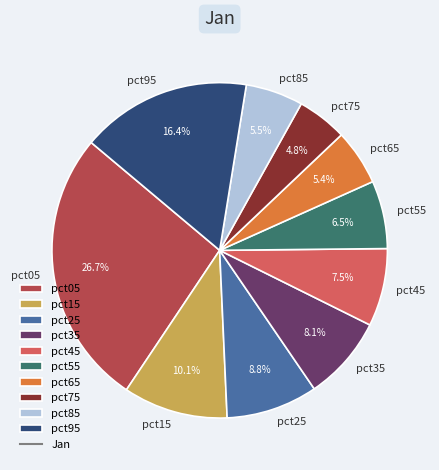

Approximately how many times larger is the value at pct85 compared to pct05?

0.2